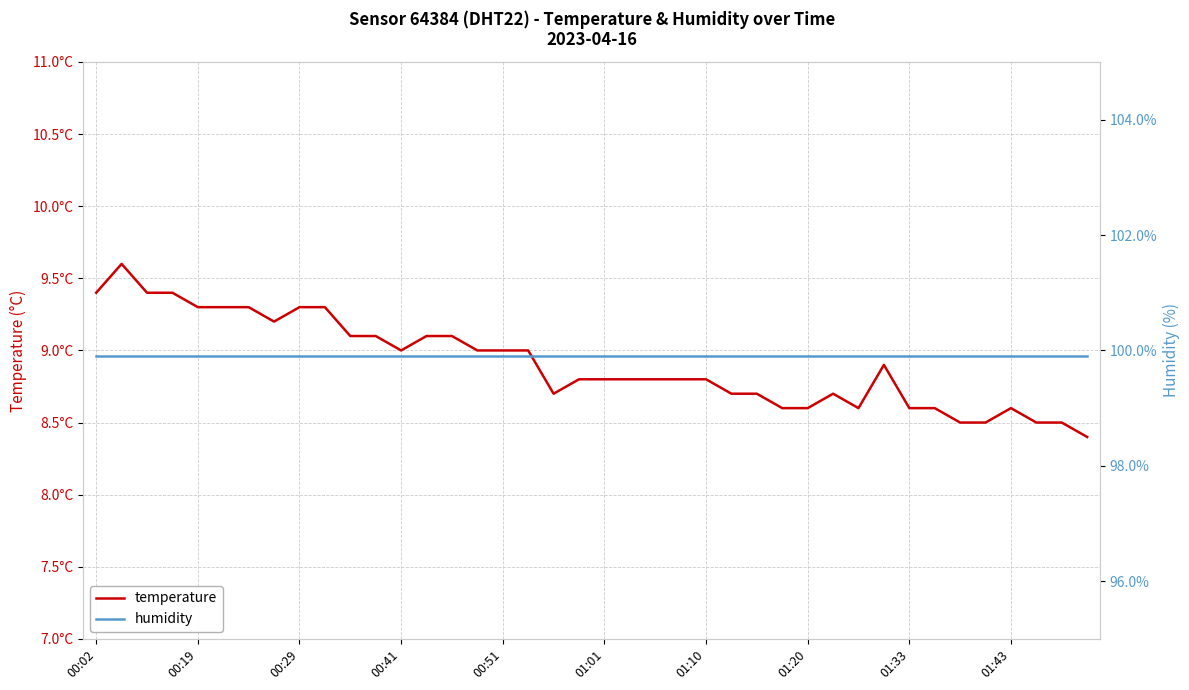

True or false: temperature and humidity cross at least once.

False